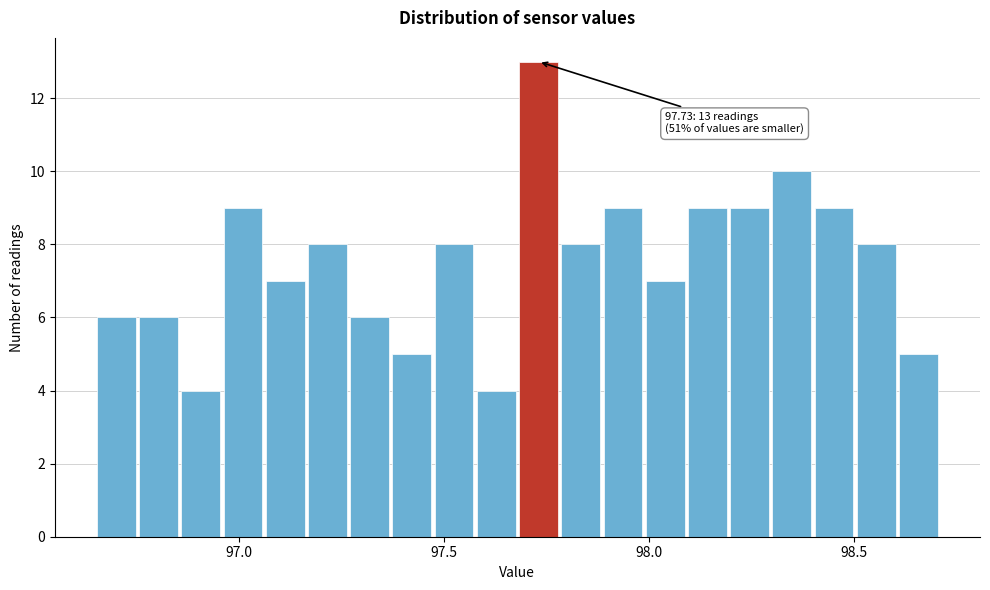

Read against the x-axis, roughly where is the centre of the tallest bar?

97.75